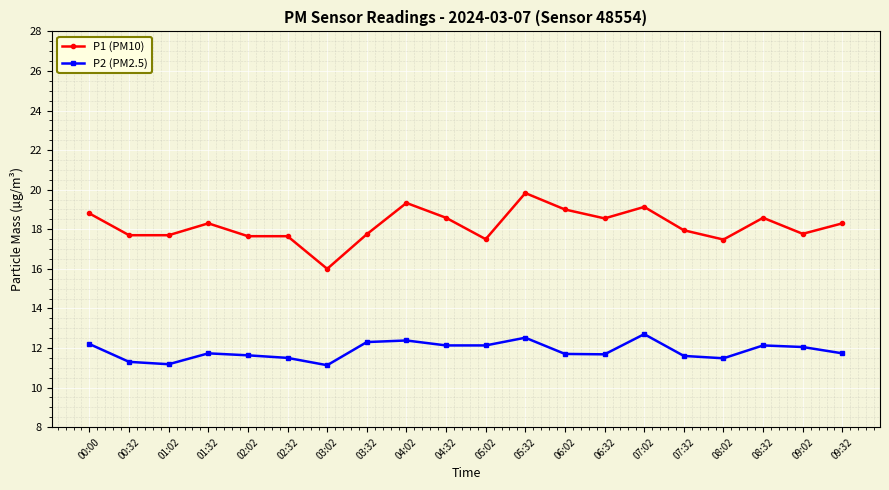

Which series has the widest spread of values?

P1 (PM10)